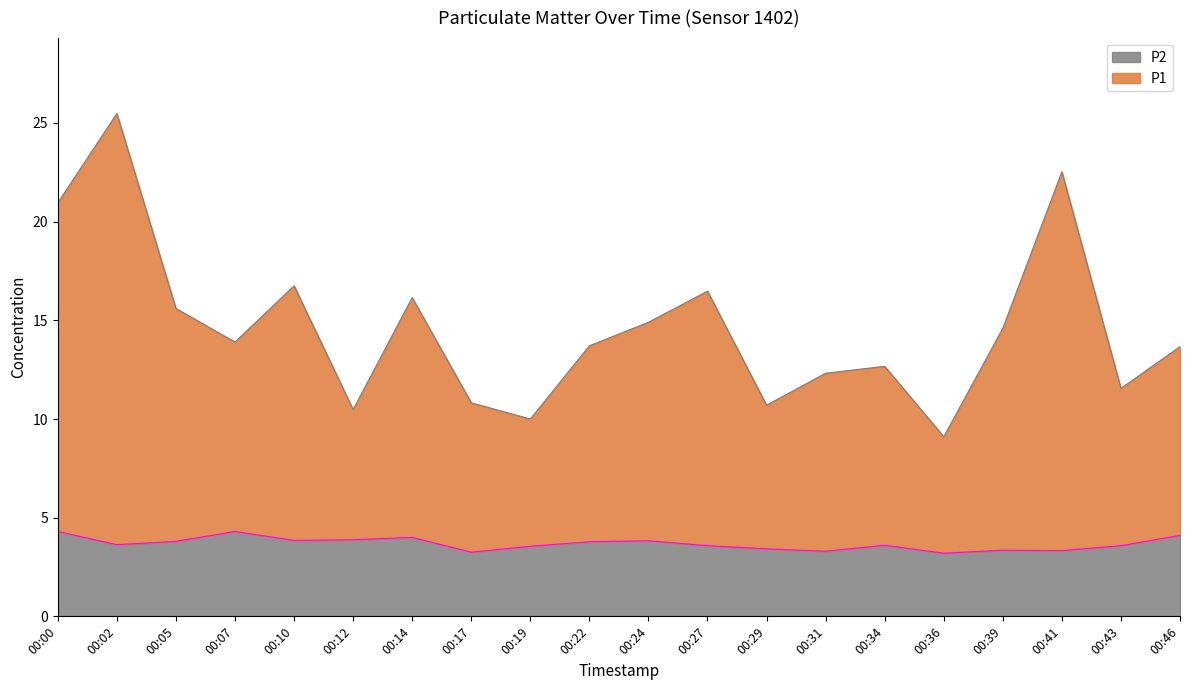

The P1 series shows 6.8 at 00:22. True or false?

False